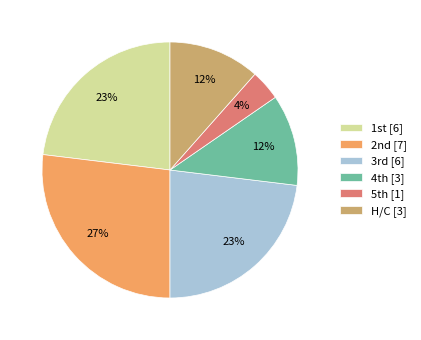

Does any single category account for the majority?

No